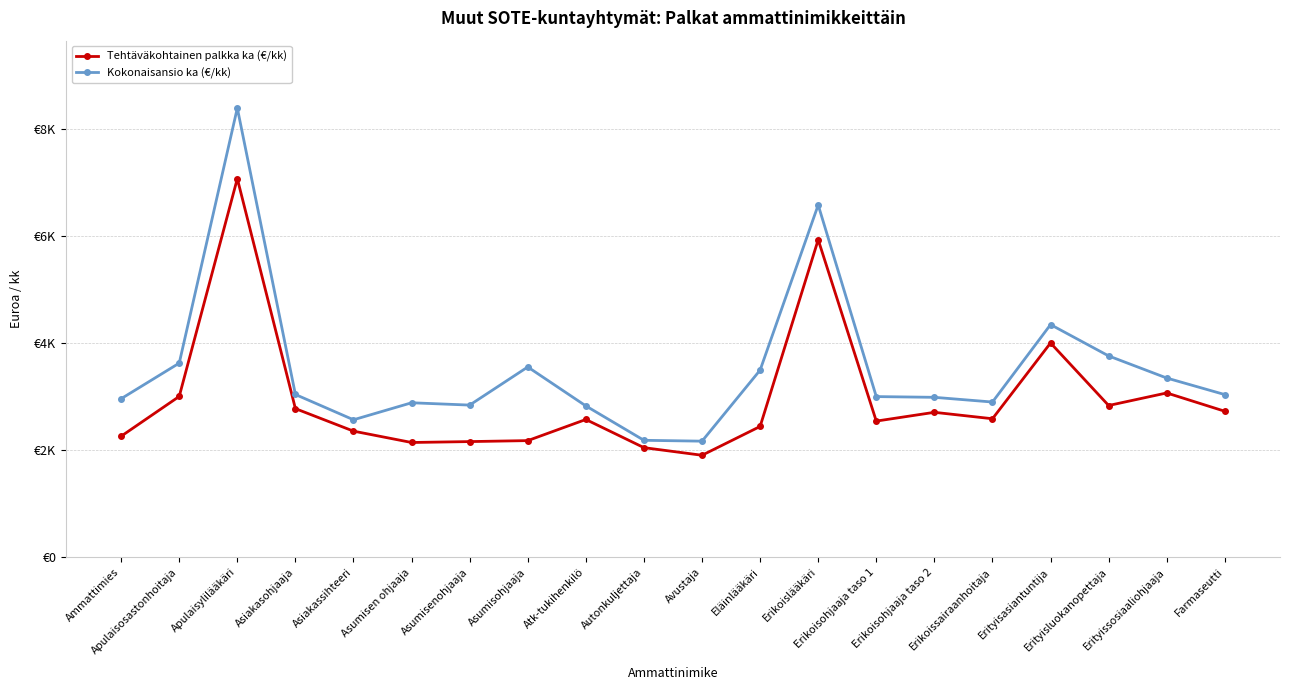

Reading left to right, what are all the values shown in this chart?

Tehtäväkohtainen palkka ka (€/kk): Ammattimies=2259.2	Apulaisosastonhoitaja=3002.2	Apulaisylilääkäri=7067.8	Asiakasohjaaja=2774.5	Asiakassihteeri=2354.1	Asumisen ohjaaja=2142.1	Asumisenohjaaja=2159.1	Asumisohjaaja=2177.2	Atk-tukihenkilö=2571.7	Autonkuljettaja=2045.9	Avustaja=1903.8	Eläinlääkäri=2441.6	Erikoislääkäri=5927.1	Erikoisohjaaja taso 1=2541.7	Erikoisohjaaja taso 2=2705.6	Erikoissairaanhoitaja=2585.5	Erityisasiantuntija=4000.1	Erityisluokanopettaja=2832.6	Erityissosiaaliohjaaja=3067.1	Farmaseutti=2725.1
Kokonaisansio ka (€/kk): Ammattimies=2959.5	Apulaisosastonhoitaja=3623.8	Apulaisylilääkäri=8385.4	Asiakasohjaaja=3038.2	Asiakassihteeri=2566.2	Asumisen ohjaaja=2883.7	Asumisenohjaaja=2840.3	Asumisohjaaja=3552.0	Atk-tukihenkilö=2825.0	Autonkuljettaja=2183.0	Avustaja=2166.9	Eläinlääkäri=3493.3	Erikoislääkäri=6575.8	Erikoisohjaaja taso 1=2999.0	Erikoisohjaaja taso 2=2985.5	Erikoissairaanhoitaja=2897.5	Erityisasiantuntija=4342.9	Erityisluokanopettaja=3758.1	Erityissosiaaliohjaaja=3345.5	Farmaseutti=3036.4